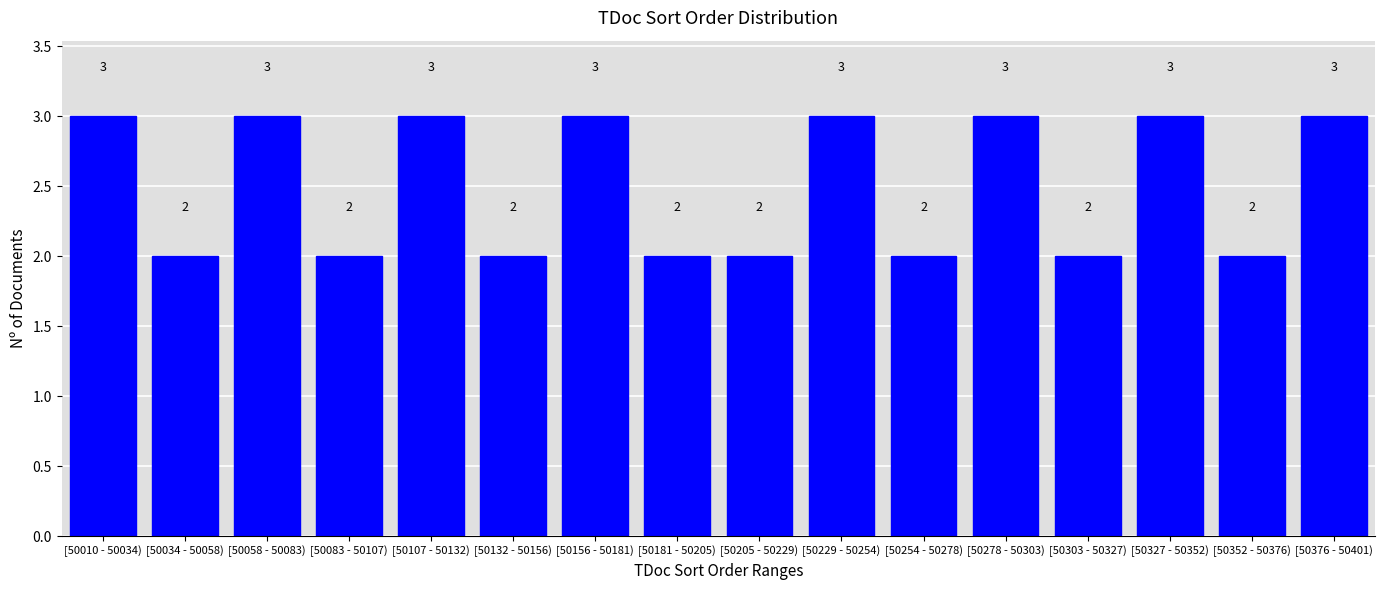

Reading left to right, what are all the values shown in this chart?

[50010 - 50034)=3	[50034 - 50058)=2	[50058 - 50083)=3	[50083 - 50107)=2	[50107 - 50132)=3	[50132 - 50156)=2	[50156 - 50181)=3	[50181 - 50205)=2	[50205 - 50229)=2	[50229 - 50254)=3	[50254 - 50278)=2	[50278 - 50303)=3	[50303 - 50327)=2	[50327 - 50352)=3	[50352 - 50376)=2	[50376 - 50401)=3